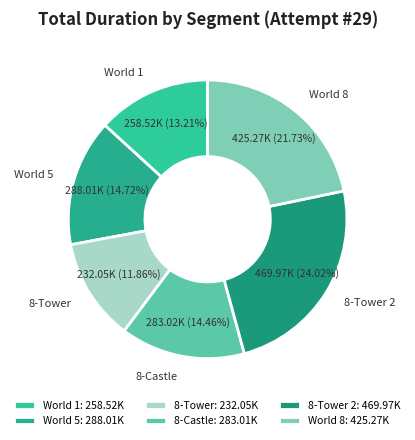

Is there any slice that represents more than half of the pie?

No